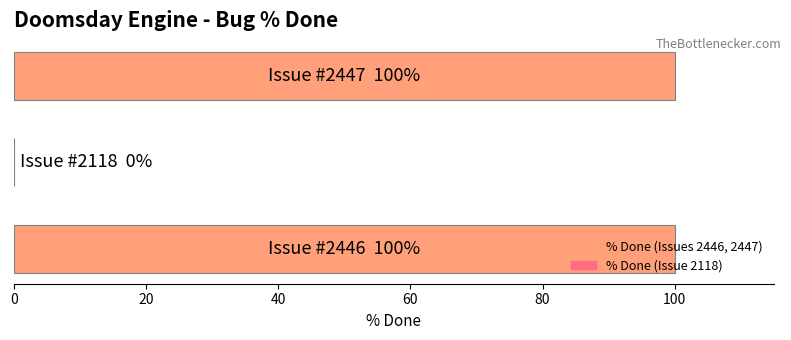

What is the greatest value displayed?

100